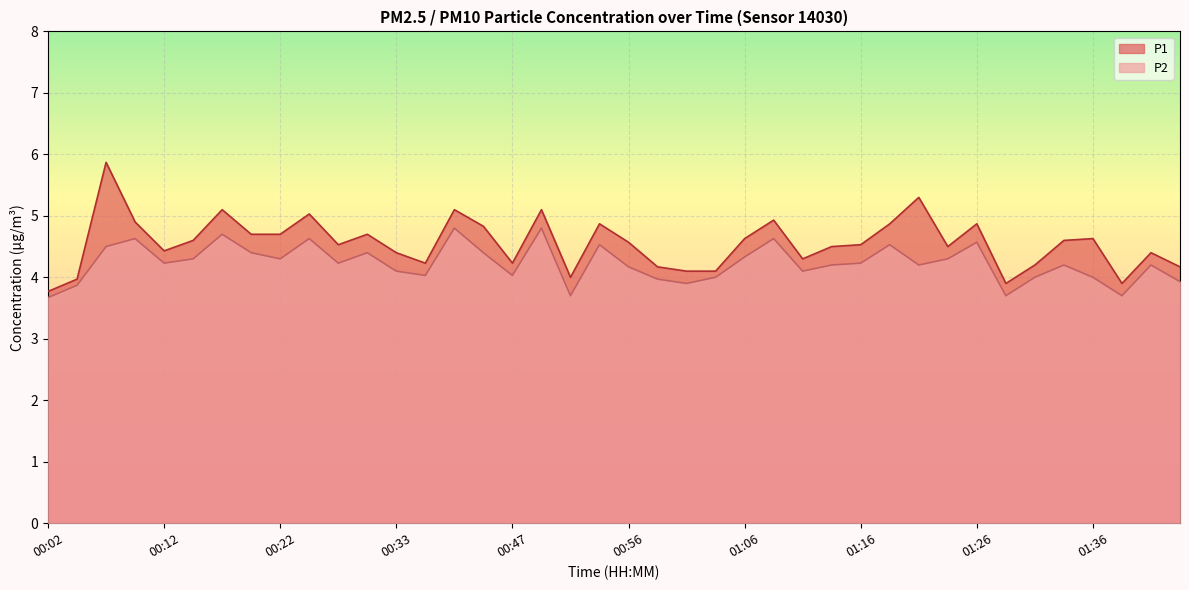

True or false: P1 and P2 intersect in this chart.

False